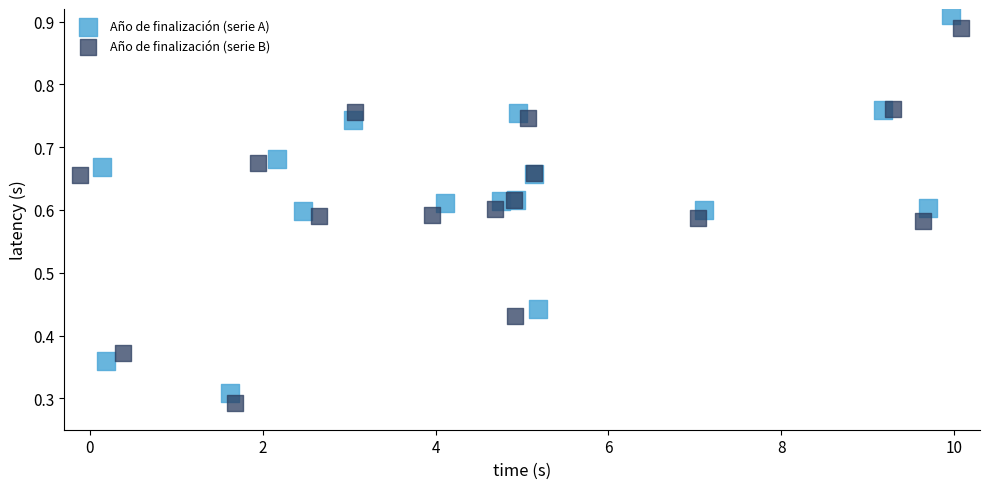

Which series has the largest Y range (max minus min)?

Año de finalización (serie A)